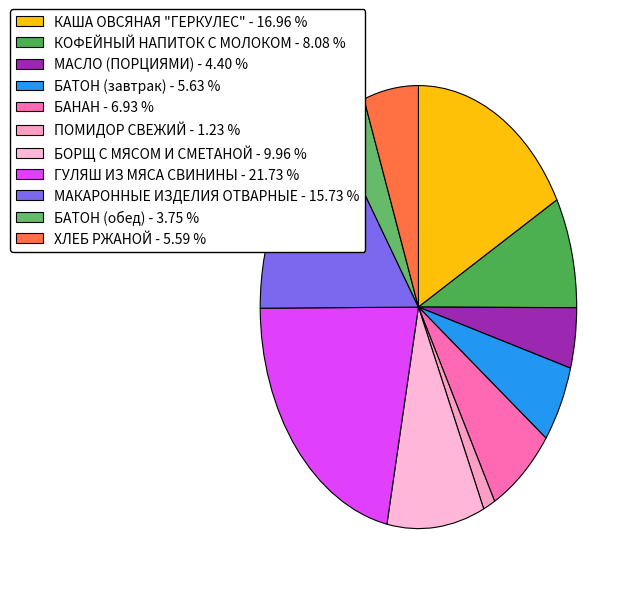

How many slices are in this pie chart?

11